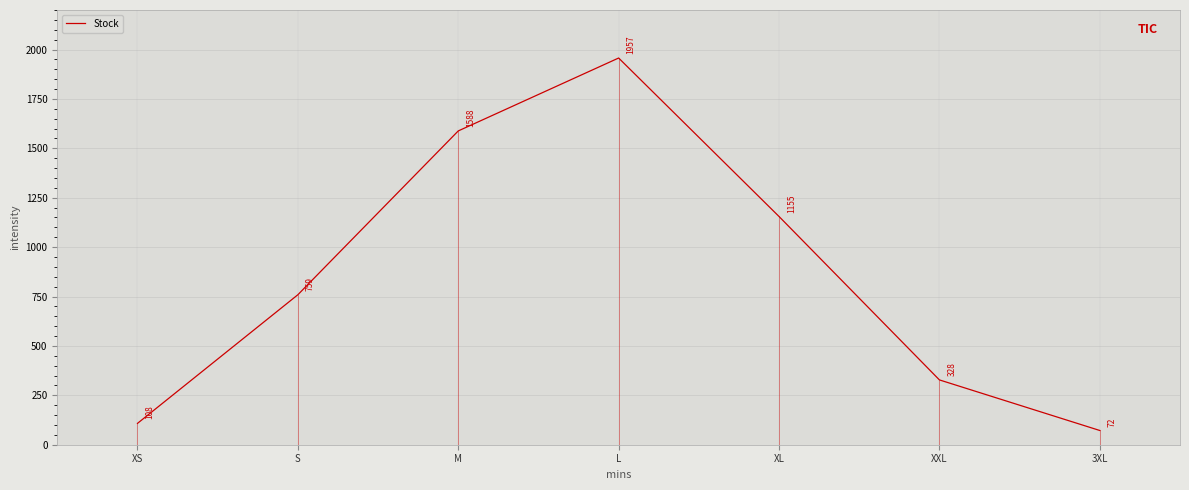

Reading left to right, what are all the values shown in this chart?

108	759	1588	1957	1155	328	72